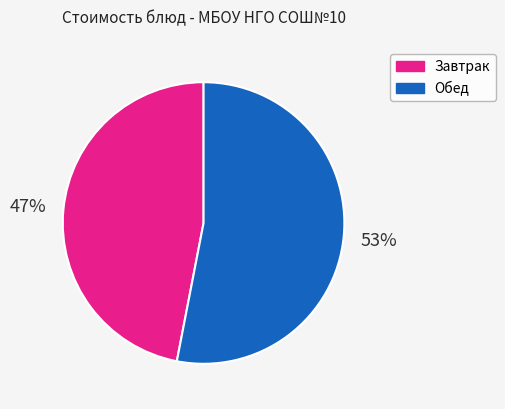

What is the largest slice in the pie chart?

Обед